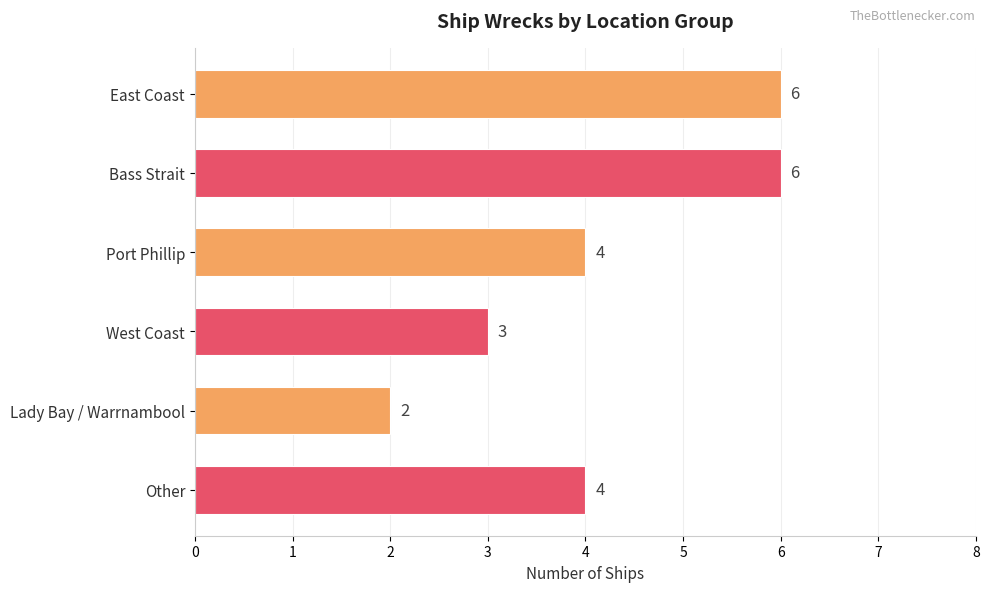

Reading top to bottom, extract all data points from this chart.

East Coast=6	Bass Strait=6	Port Phillip=4	West Coast=3	Lady Bay / Warrnambool=2	Other=4